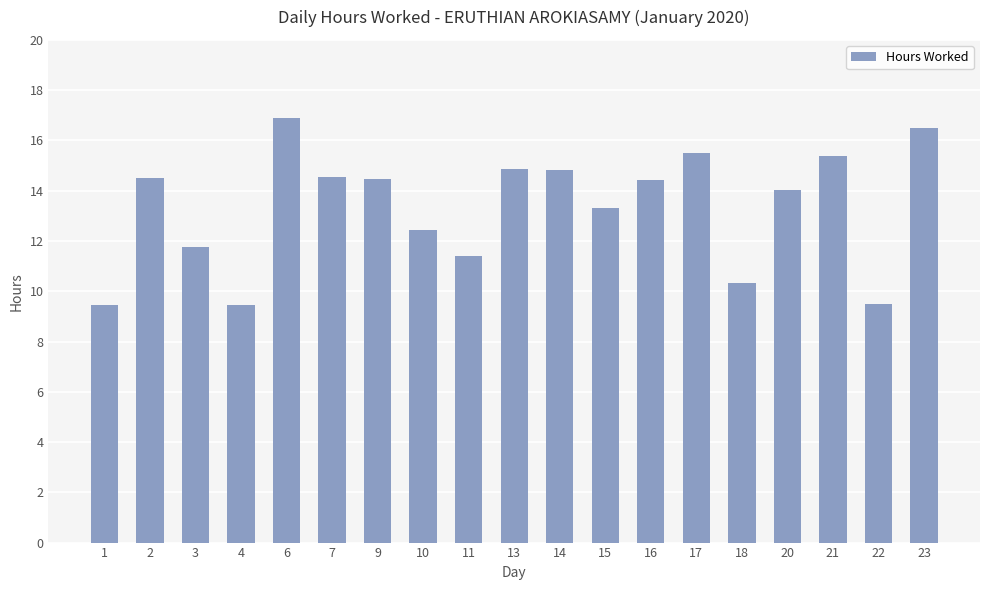

What is the difference between the values at 14 and 9?

0.4